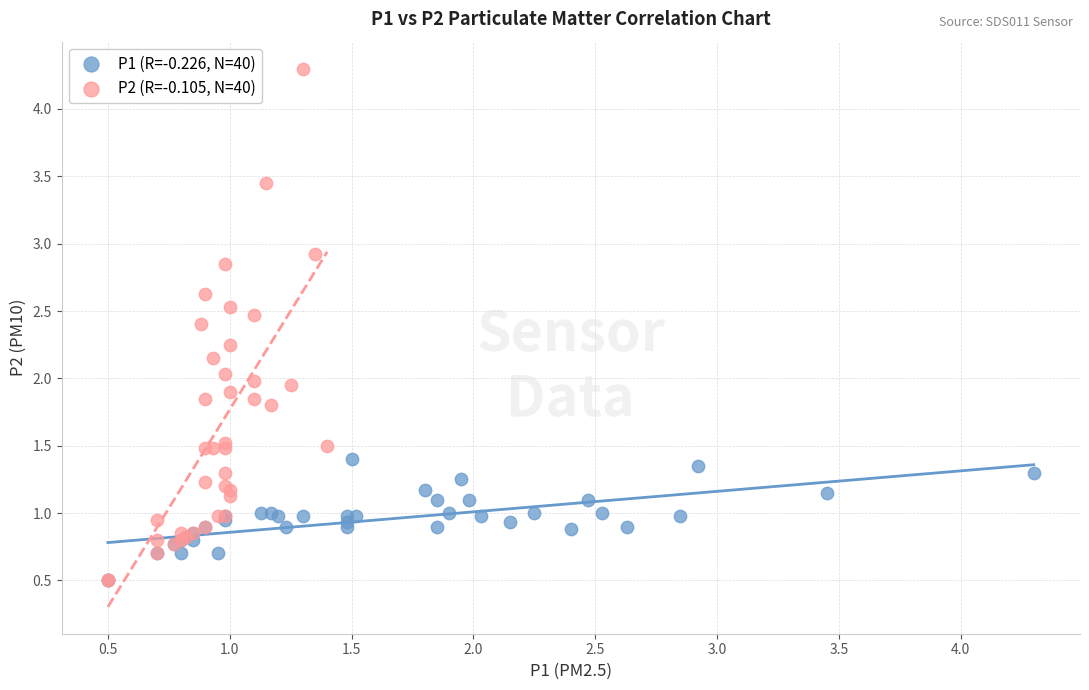

Which series reaches the maximum Y coordinate?

P2 (R=-0.105, N=40)